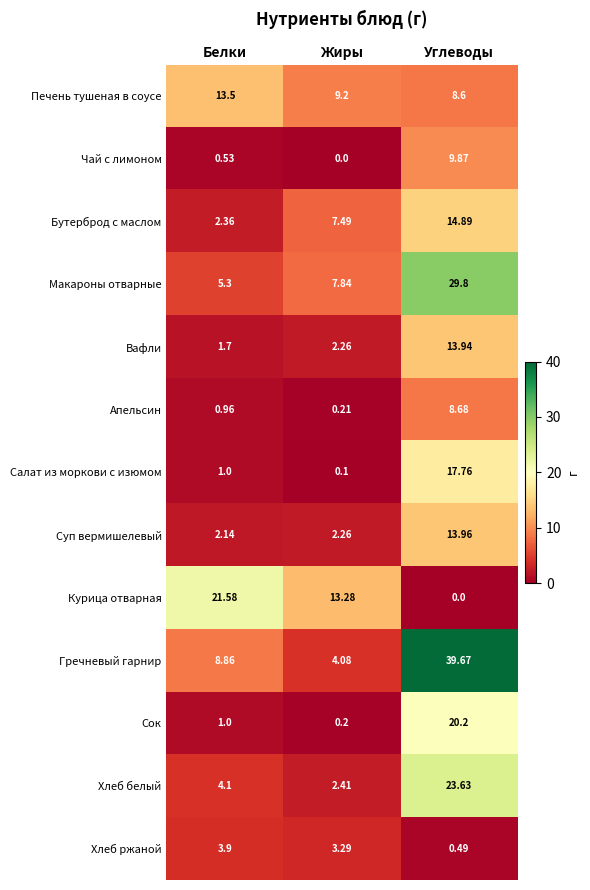

Which series has the widest spread of values?

Гречневый гарнир